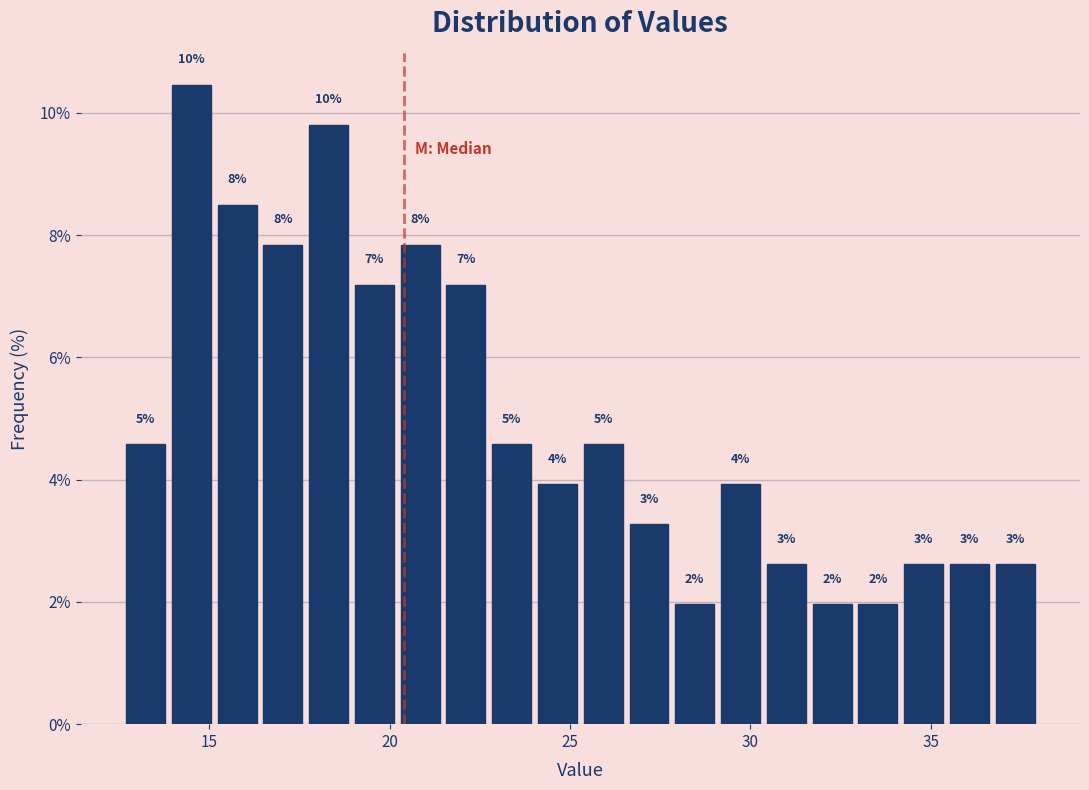

Around what value on the x-axis is the tallest bar? Give the approximate position of its centre, as read against the axis.

14.5